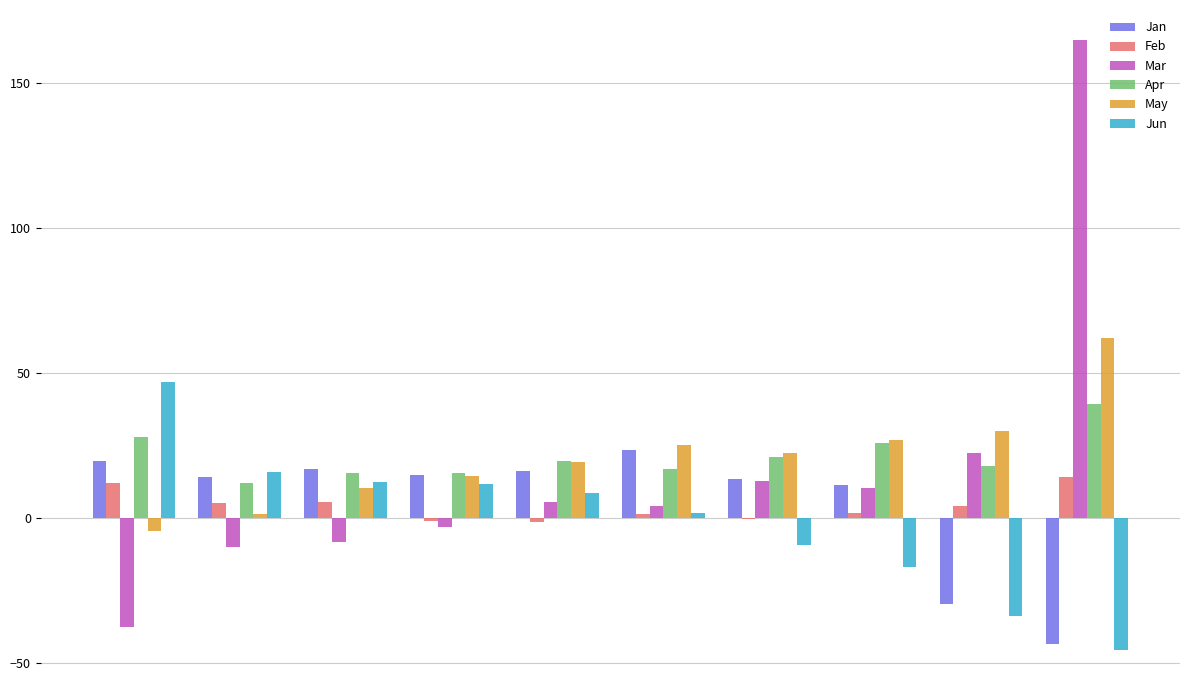

True or false: May has a value of 14.5 at pct35.

True